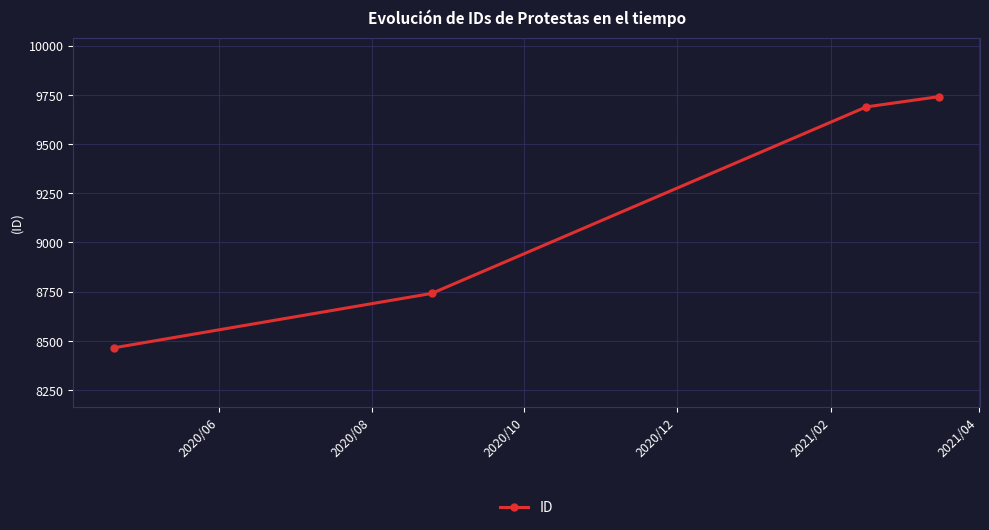

What is the greatest value displayed?

9741